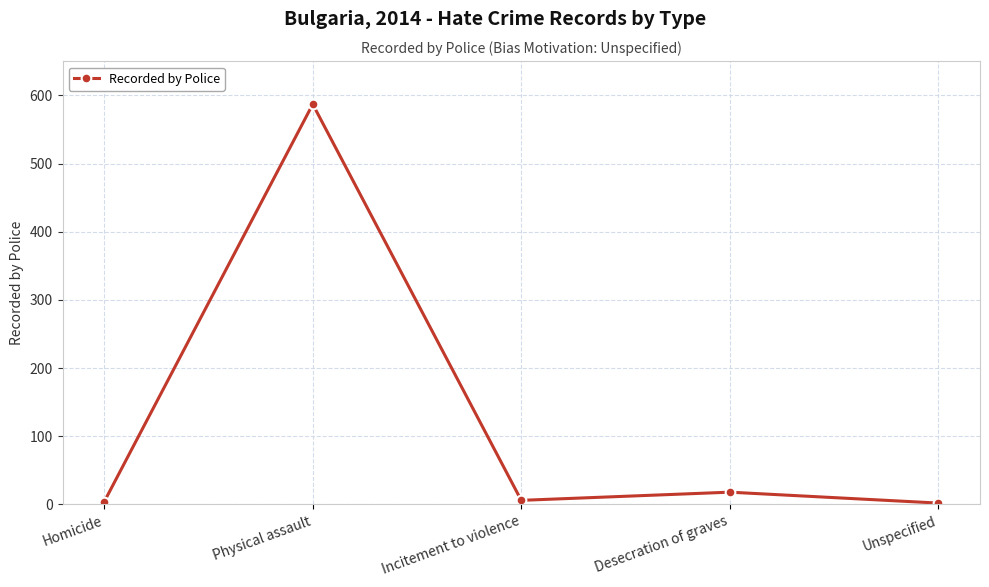

Where is the first local minimum?

Incitement to violence